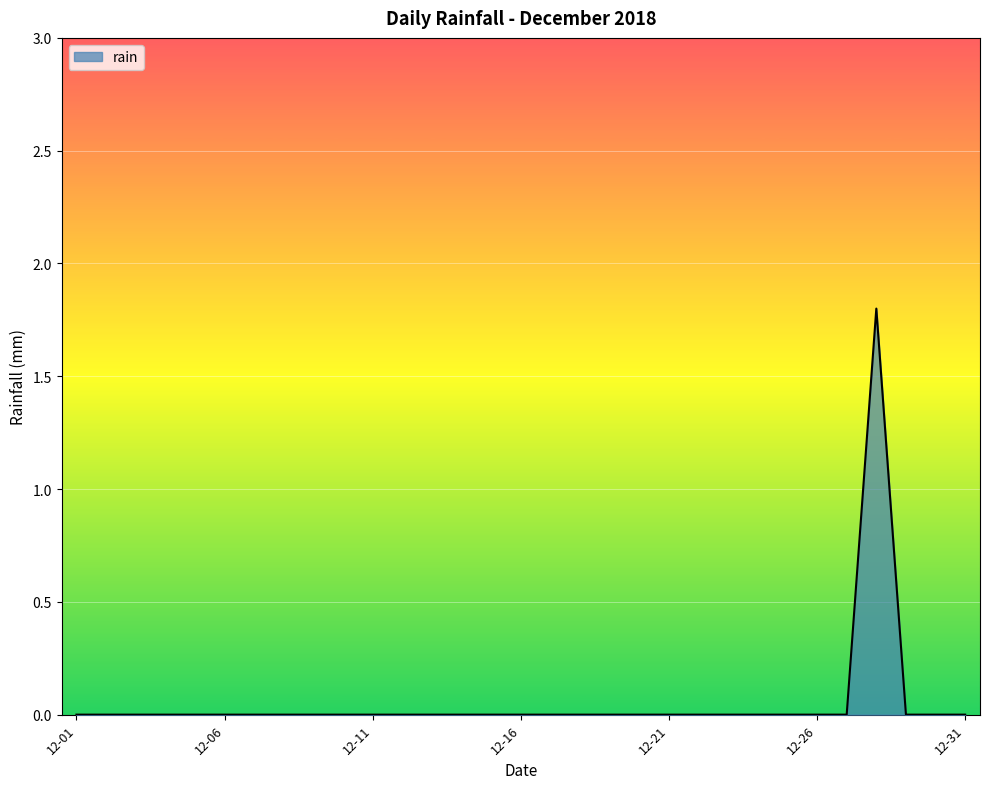

What is the greatest value displayed?

1.8